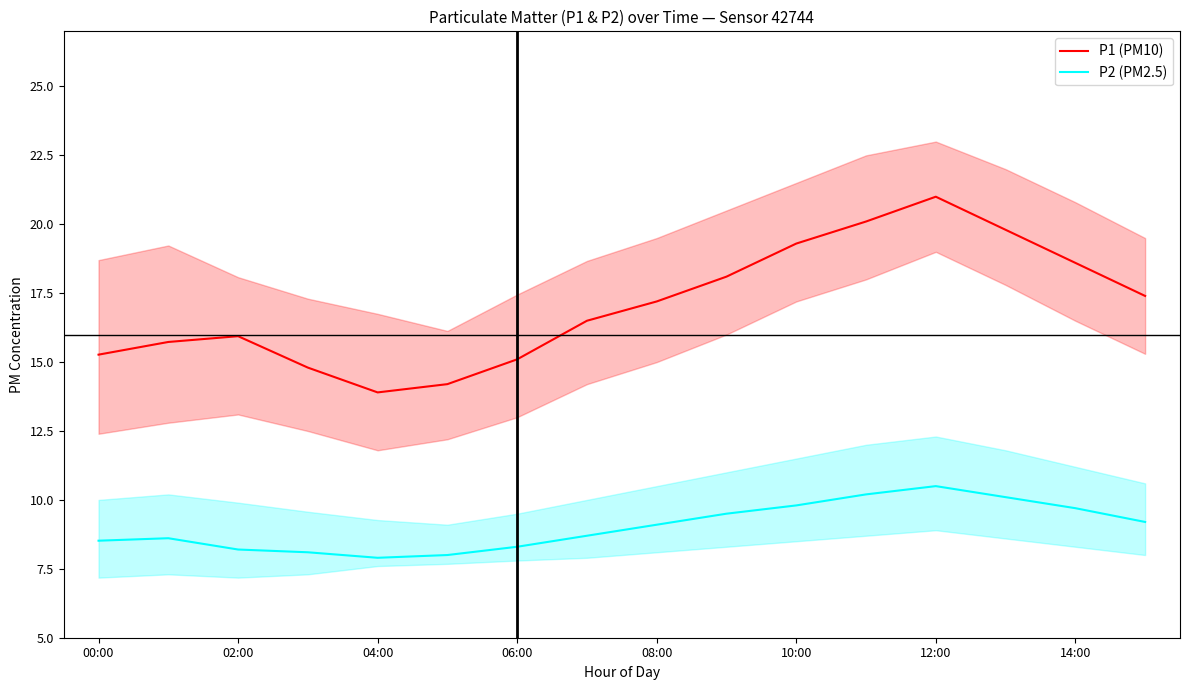

Which series has the widest spread of values?

P1 (PM10)